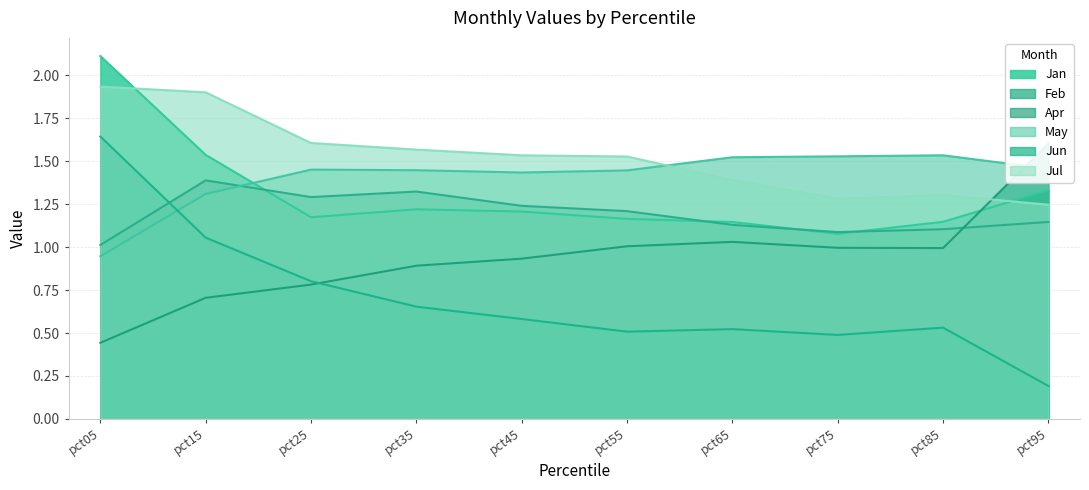

What is the value of the Apr point at the 9th from the left?

1.0